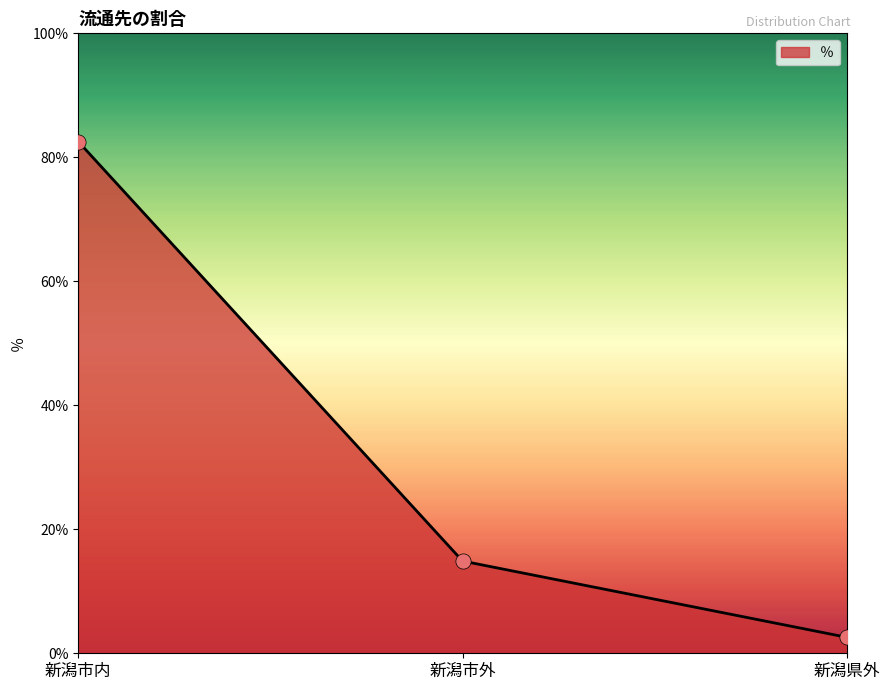

What is the change in value from 新潟市内 to 新潟市外?

-67.7